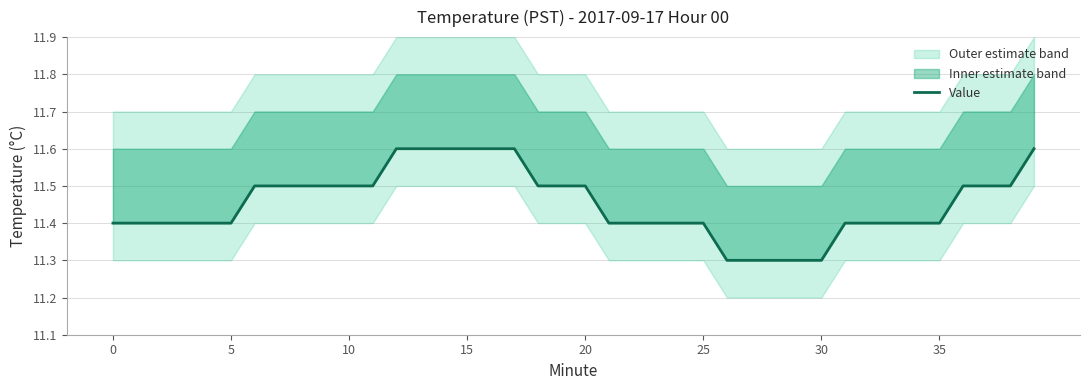

The value at 22 is 11.4. True or false?

True